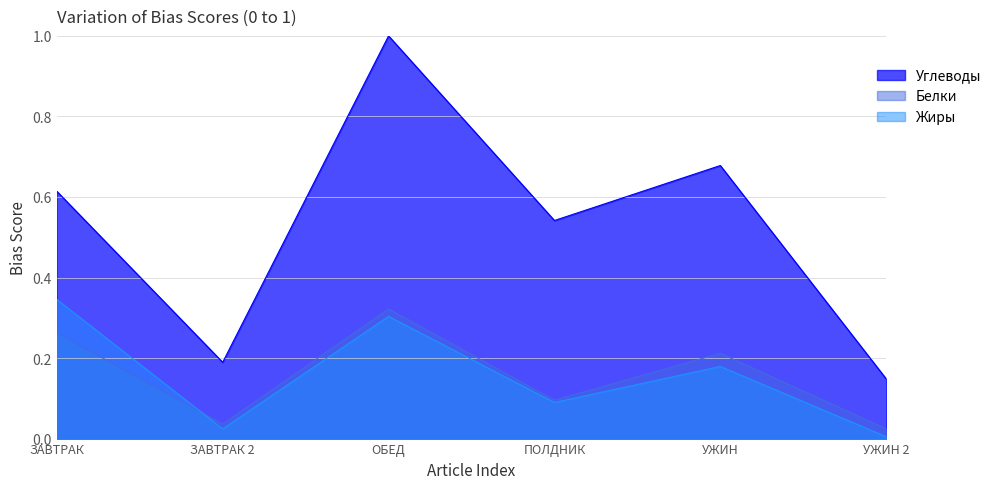

Reading right to left, extract all data points from this chart.

Углеводы: 0.1	0.7	0.5	1.0	0.2	0.6
Белки: 0.0	0.2	0.1	0.3	0.0	0.3
Жиры: 0.0	0.2	0.1	0.3	0.0	0.3